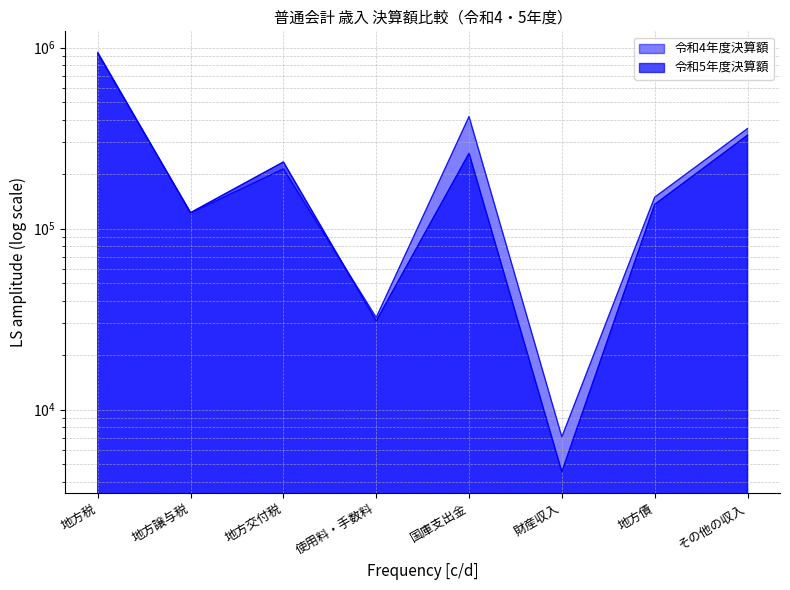

Where do 令和4年度決算額 and 令和5年度決算額 first cross each other?

地方税 and 地方譲与税